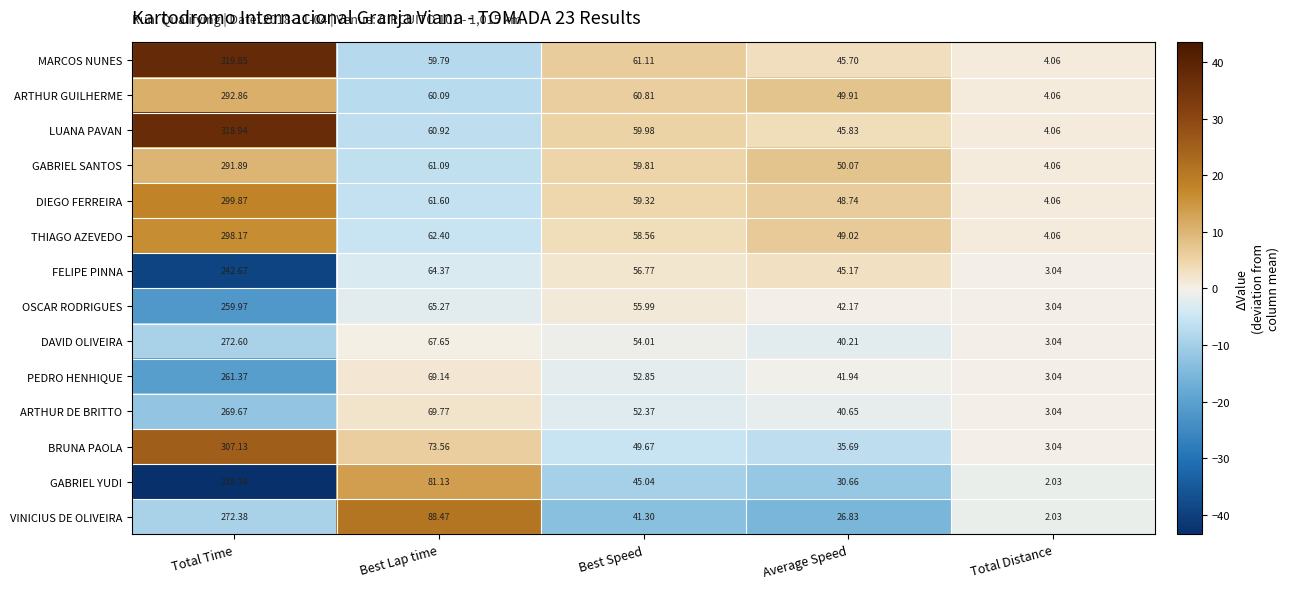

Which series has the largest range (max minus min)?

MARCOS NUNES